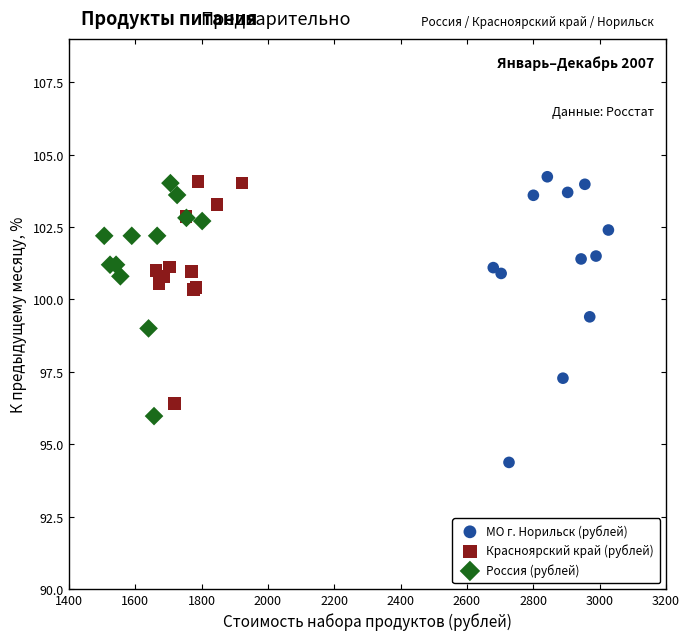

Which series has the largest Y range (max minus min)?

МО г. Норильск (рублей)